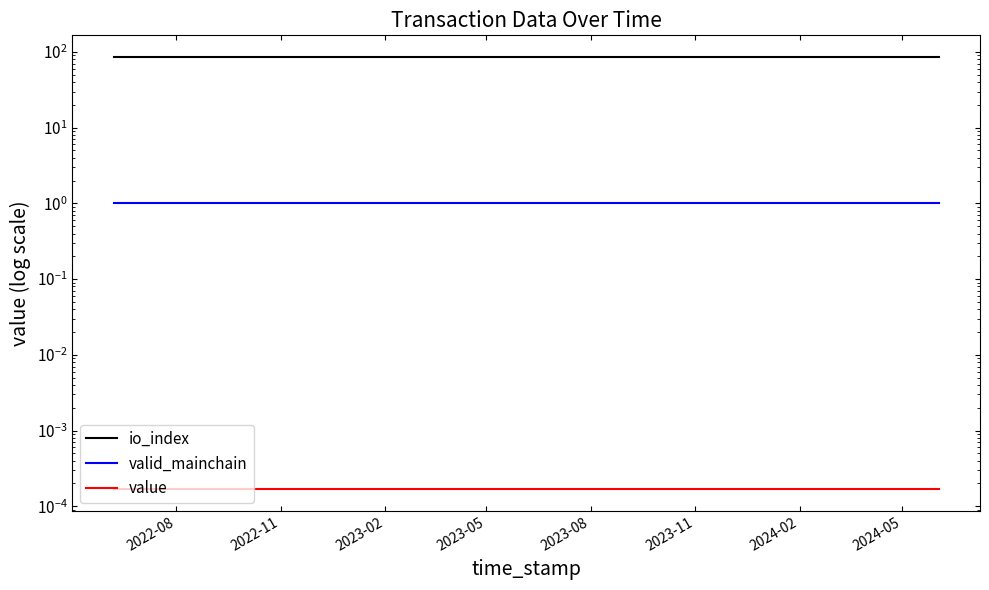

True or false: valid_mainchain and value cross at least once.

False